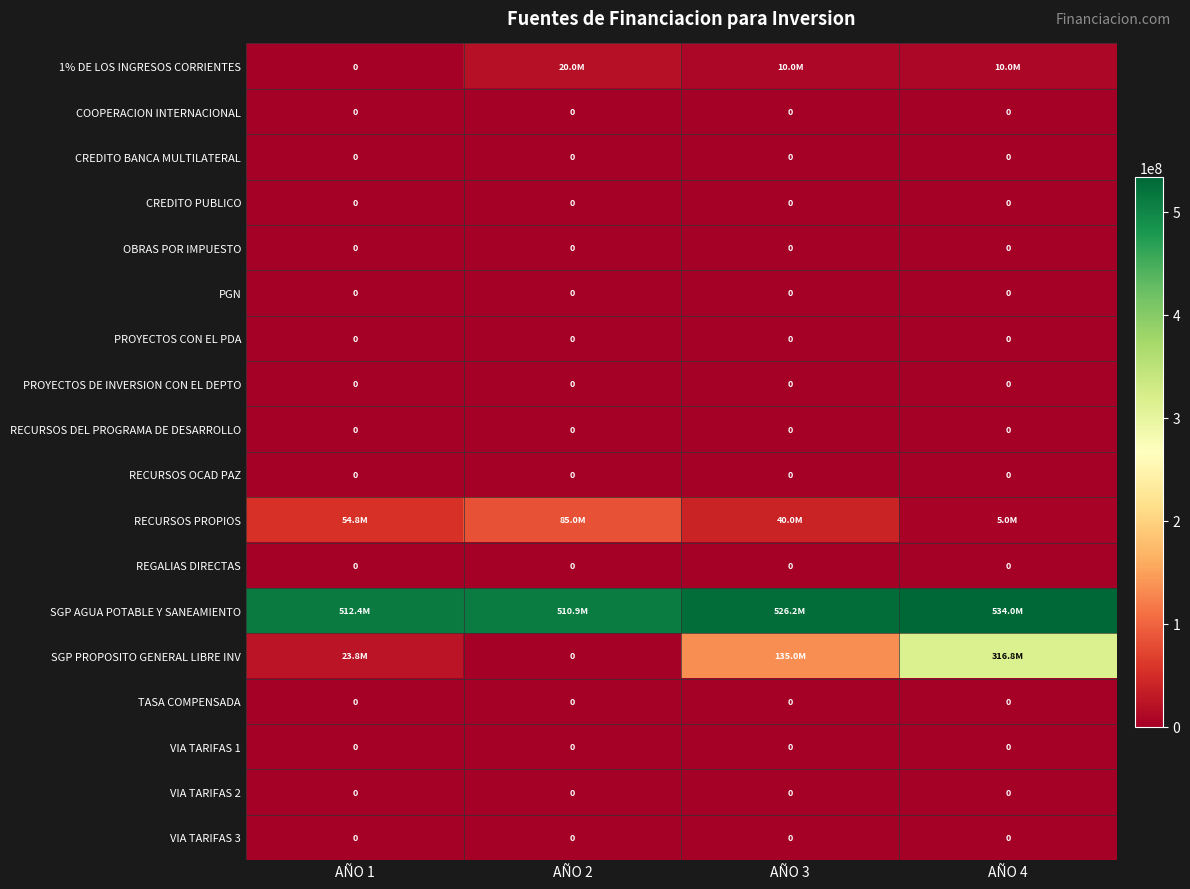

Is it true that RECURSOS OCAD PAZ equals 0 at AÑO 1?

True